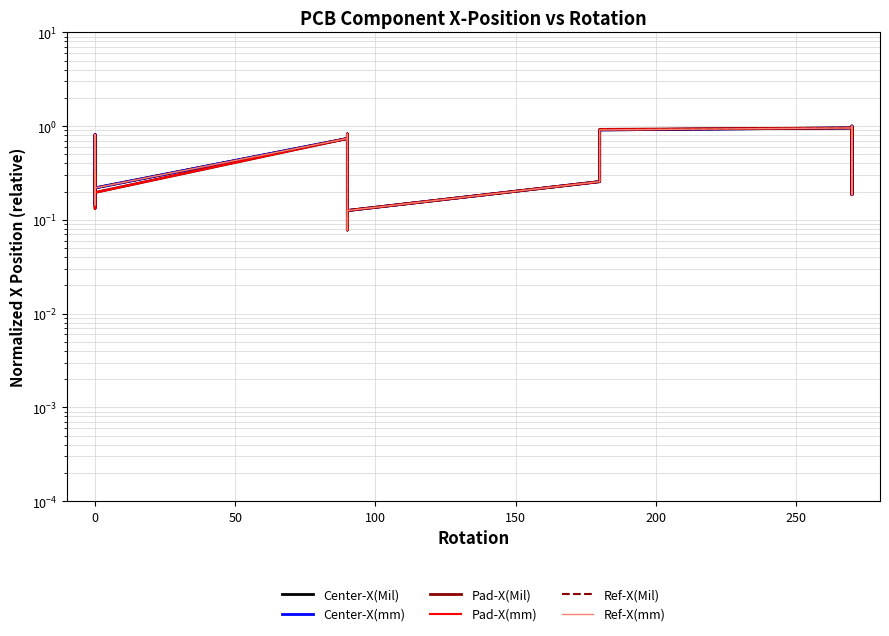

In Pad-X(Mil), how many points are lower than both neighbors (excluding endpoints)?

5